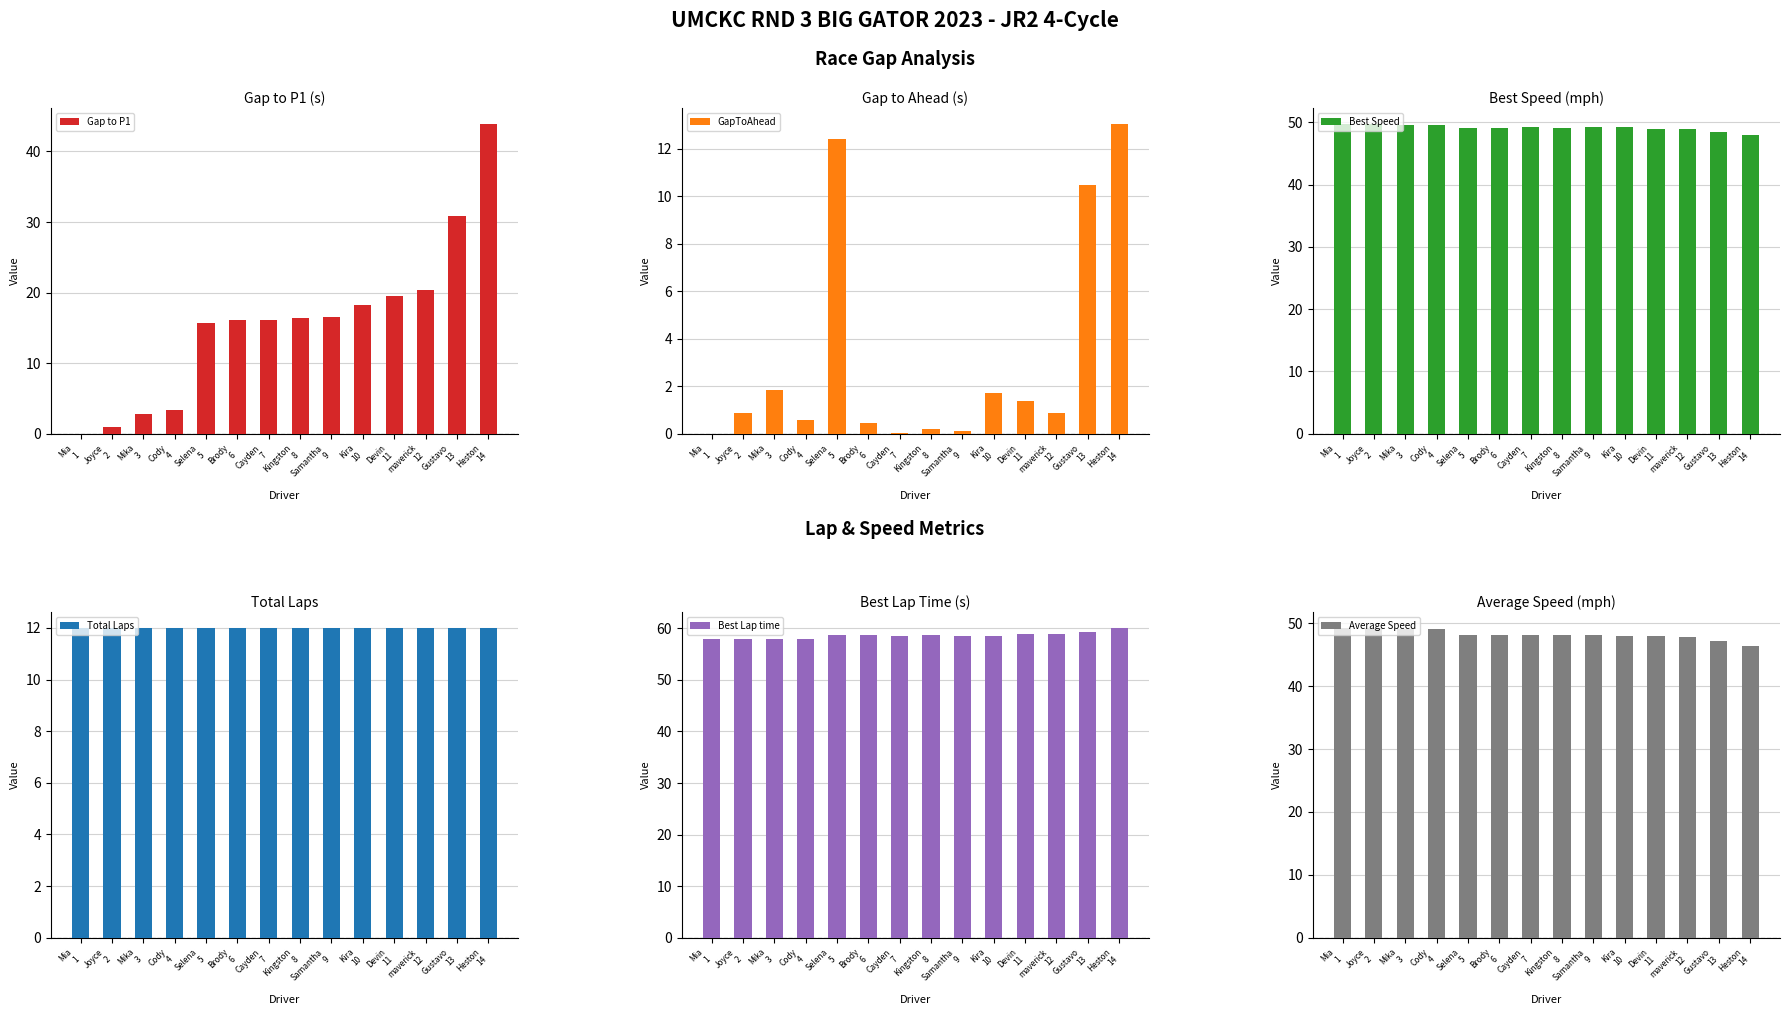

Is it true that Gap to P1 equals 43.9 at Heston
14?

True